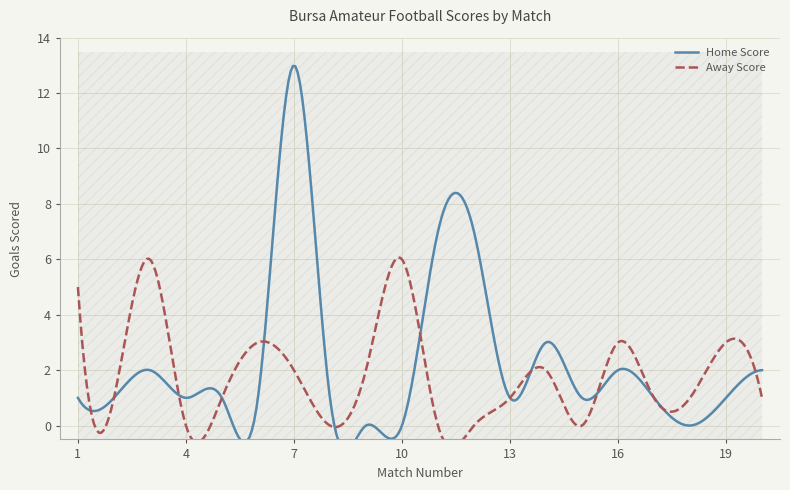

Reading right to left, extract all data points from this chart.

Home Score: 20=2	19=1	18=0	17=1	16=2	15=1	14=3	13=1	12=7	11=7	10=0	9=0	8=1	7=13	6=1	5=1	4=1	3=2	2=1	1=1
Away Score: 20=1	19=3	18=1	17=1	16=3	15=0	14=2	13=1	12=0	11=0	10=6	9=2	8=0	7=2	6=3	5=1	4=0	3=6	2=1	1=5